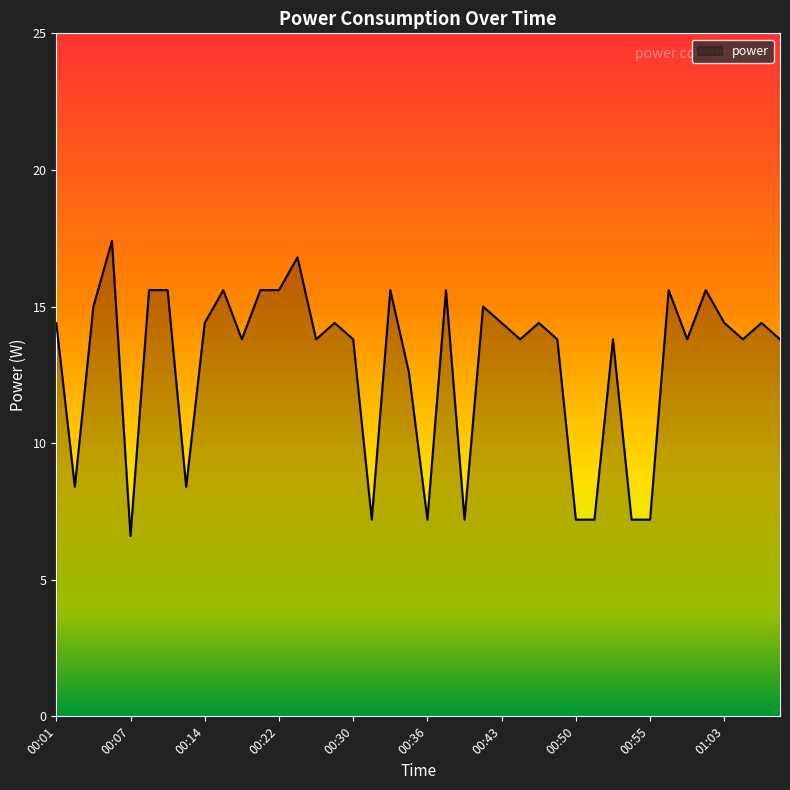

What is the difference between the maximum and minimum values?

10.8